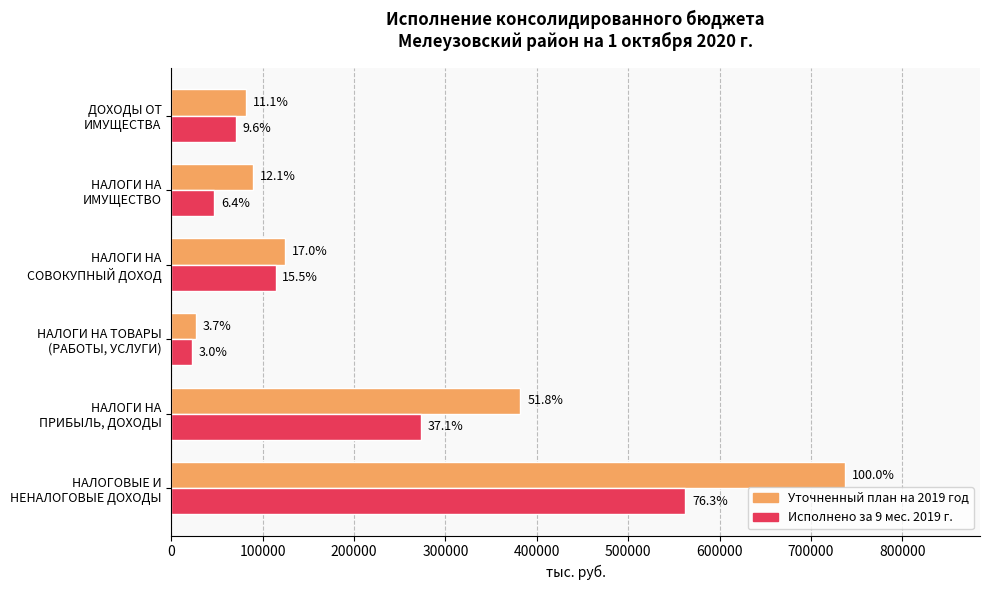

What are all the series names shown in the legend?

Уточненный план на 2019 год, Исполнено за 9 мес. 2019 г.